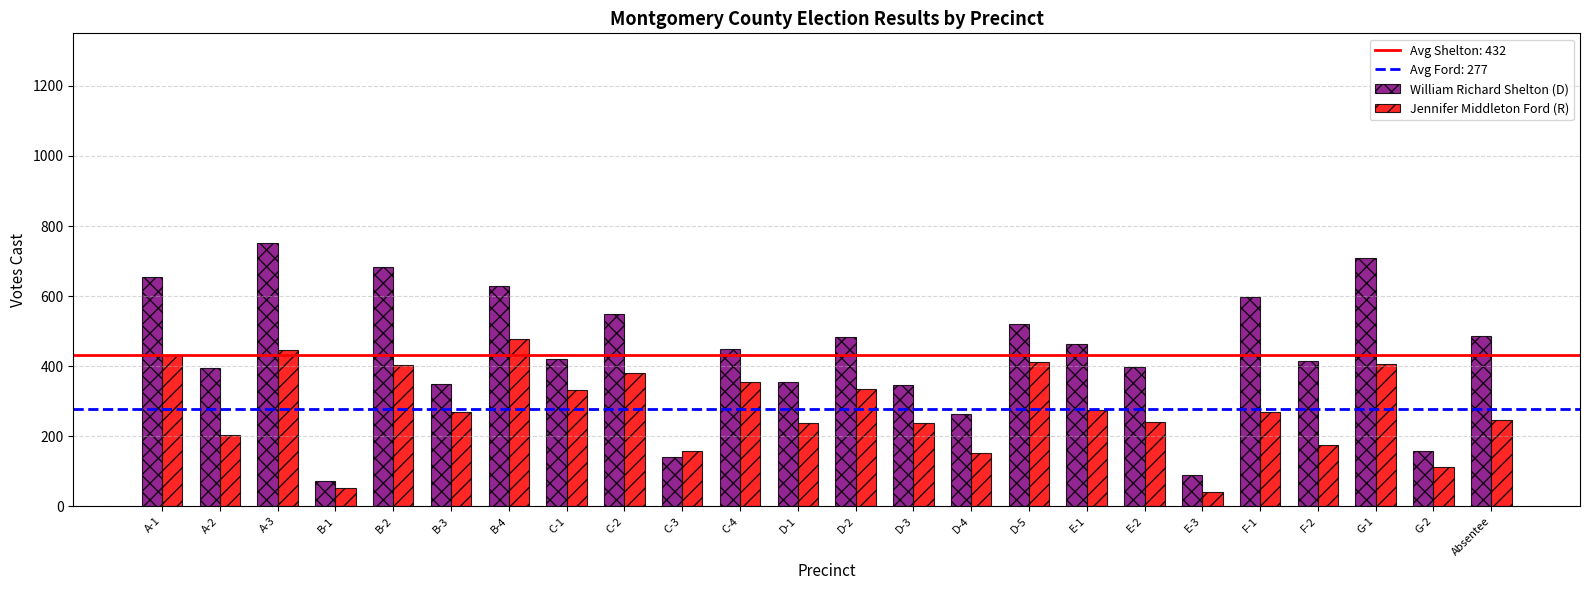

Which series has the largest total across all categories?

William Richard Shelton (D)